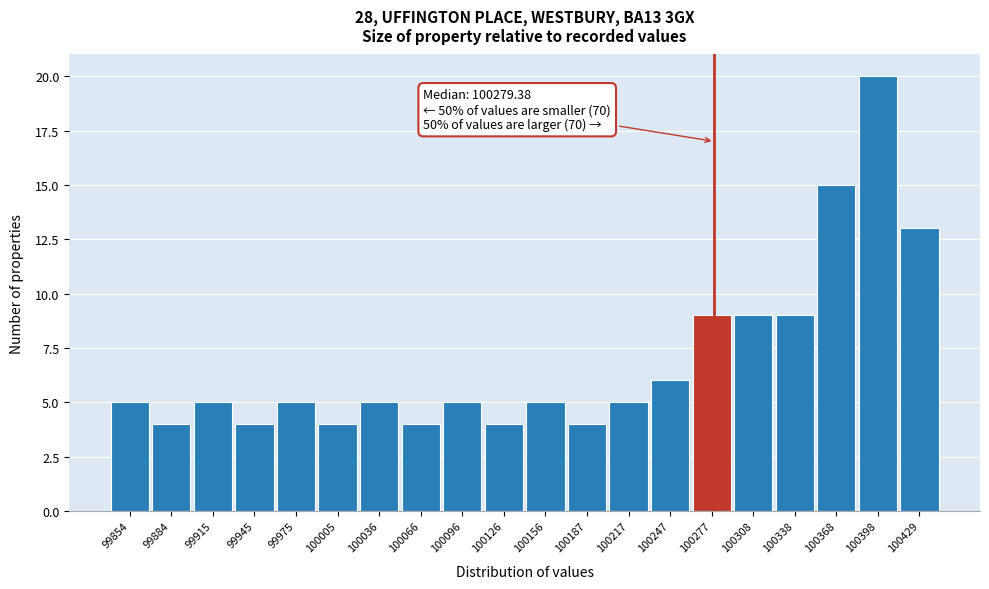

Which range on the x-axis has the tallest bar?

100385 to 100415